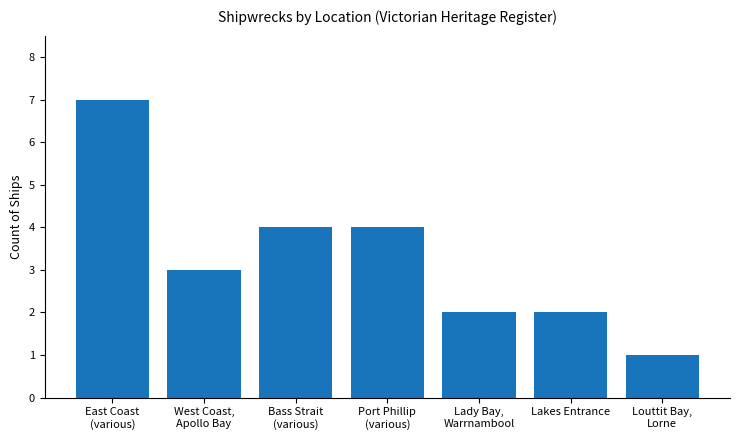

What is the label of the 5th bar from the right?

Bass Strait
(various)